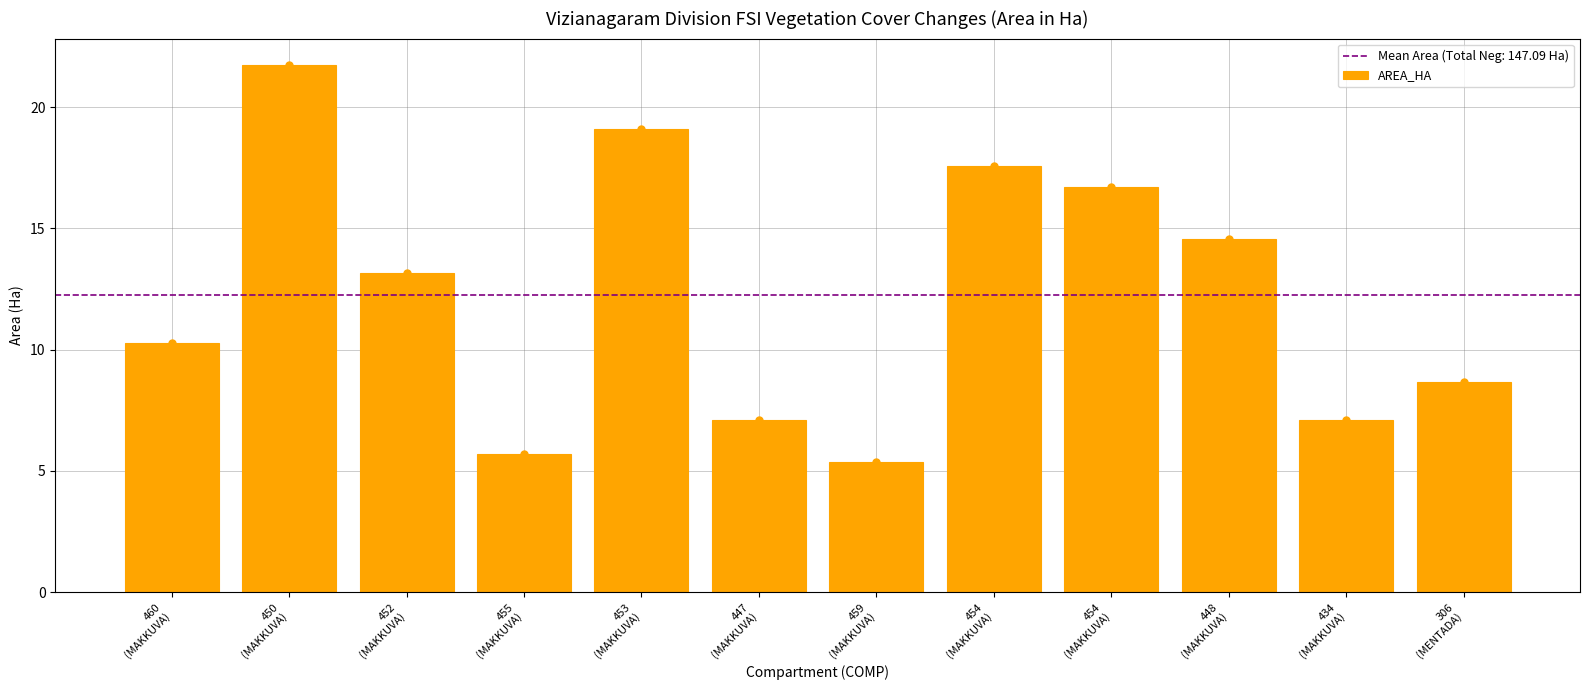

Which has a higher value, 448
(MAKKUVA) or 450
(MAKKUVA)?

450
(MAKKUVA)